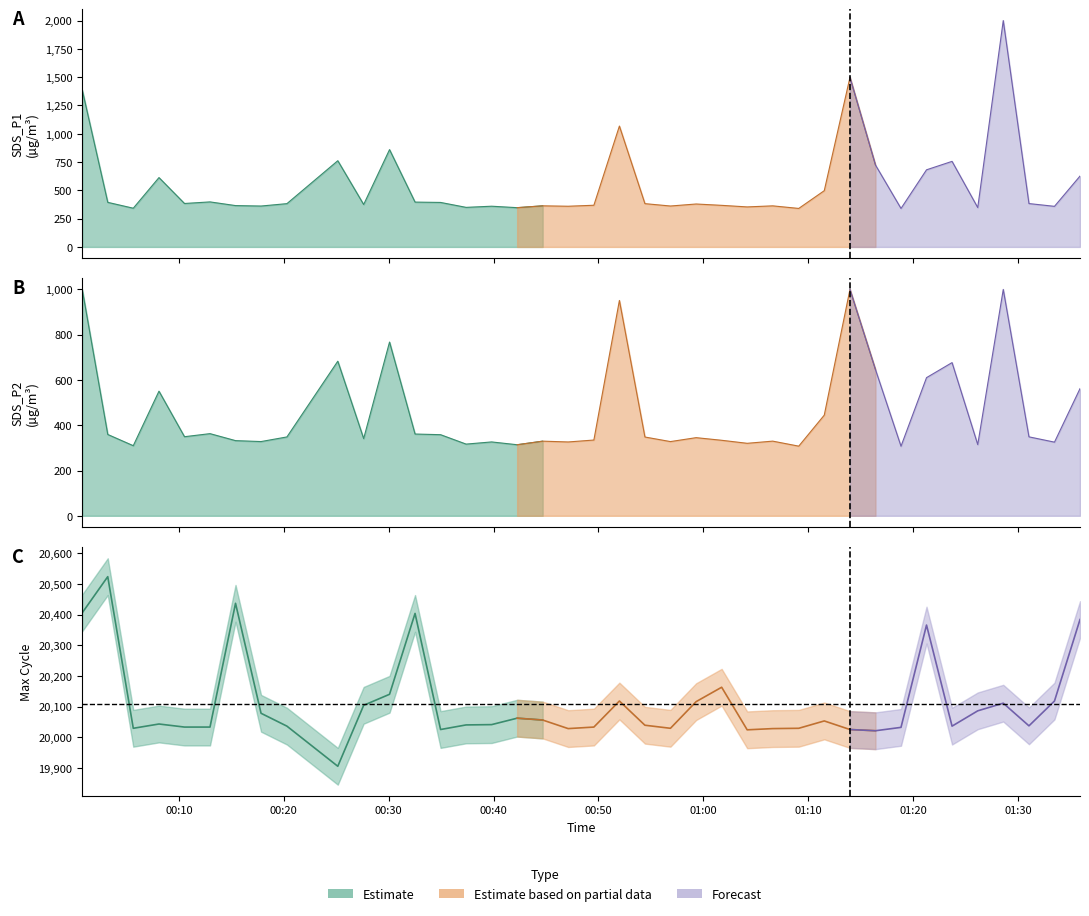

True or false: SDS_P2 and Max_cycle cross at least once.

False